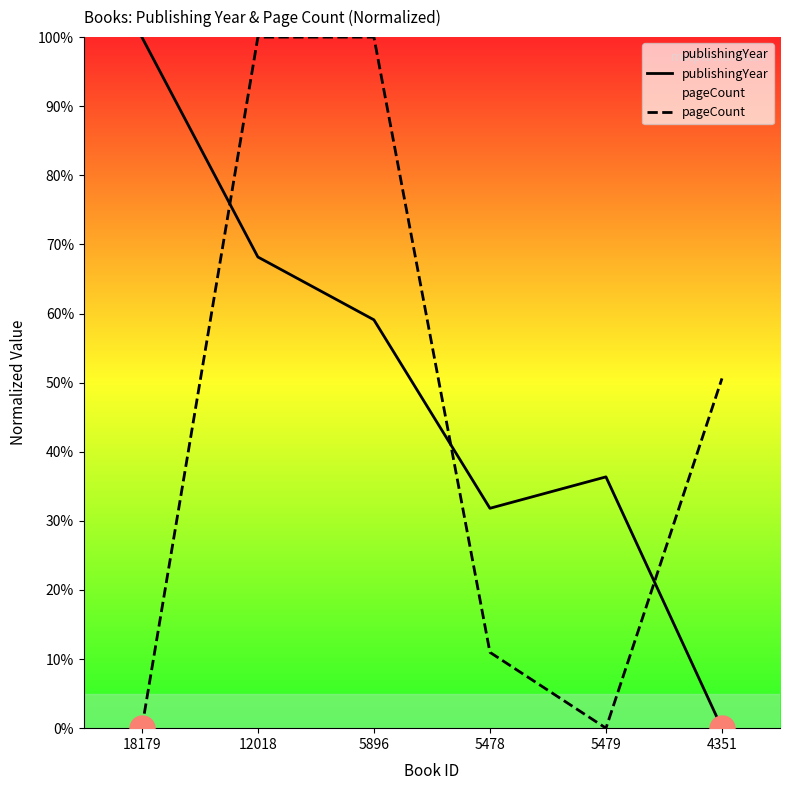

What position from the right is 12018?

5